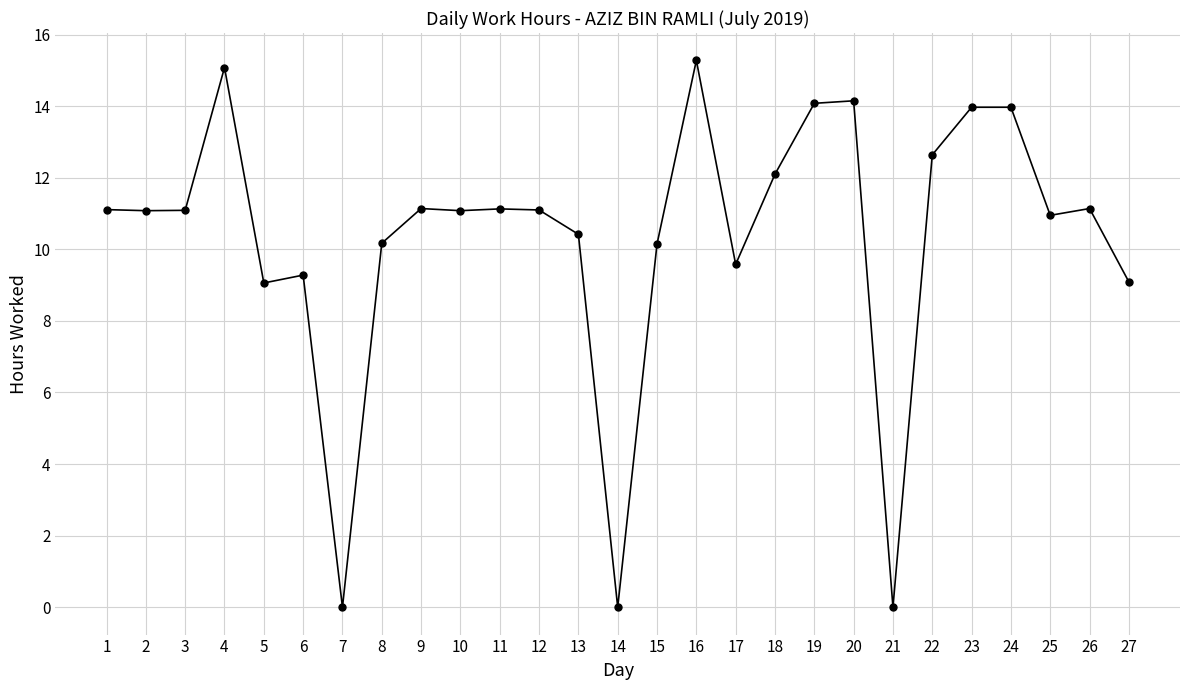

What is the value of the 6th point from the left?

9.3